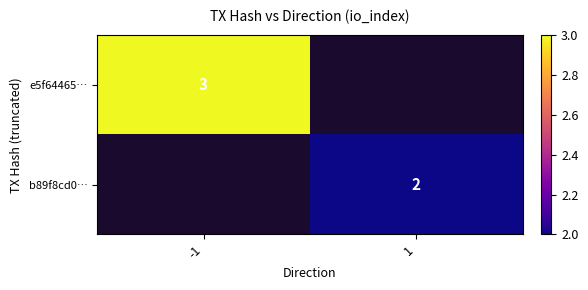

Is the value of b89f8cd0… at 1 greater than the value of e5f64465… at -1?

No